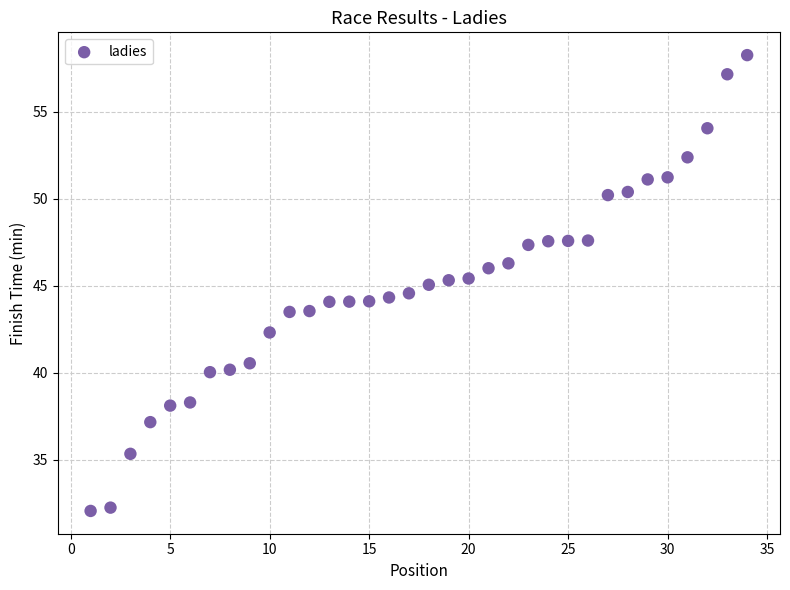

What is the range of X values (max minus min)?

33.0